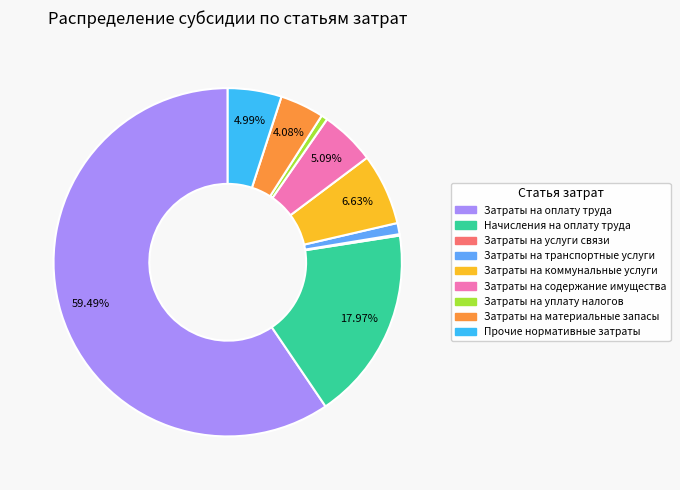

Does Затраты на коммунальные услуги represent more than half of the total?

No